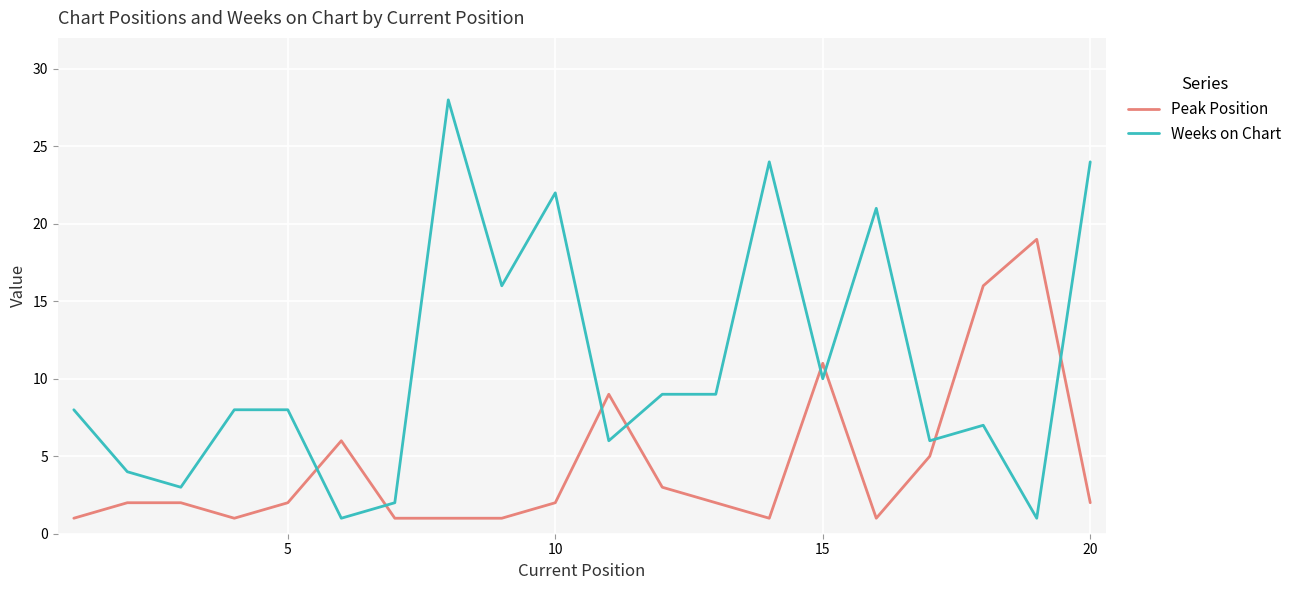

At how many categories does at least one series exceed 25?

1